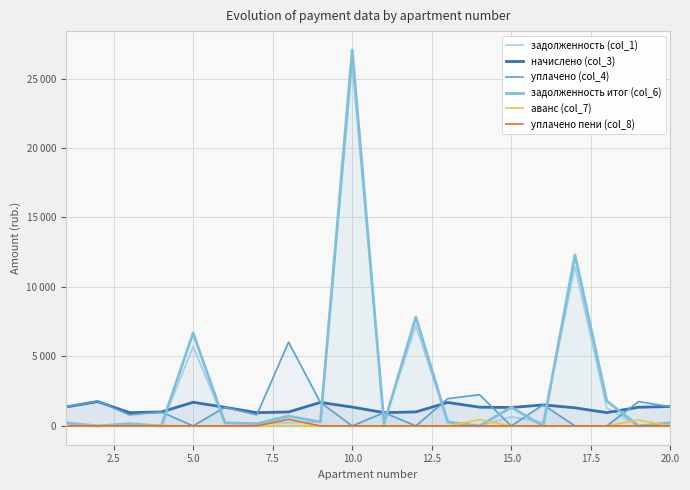

How many categories are shown in the chart?

20